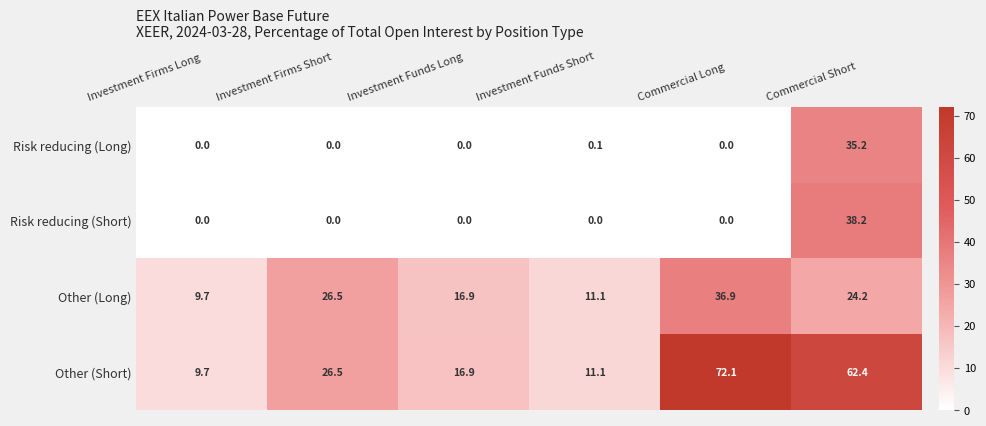

The Other (Long) series shows 2.7 at Investment Firms Long. True or false?

False